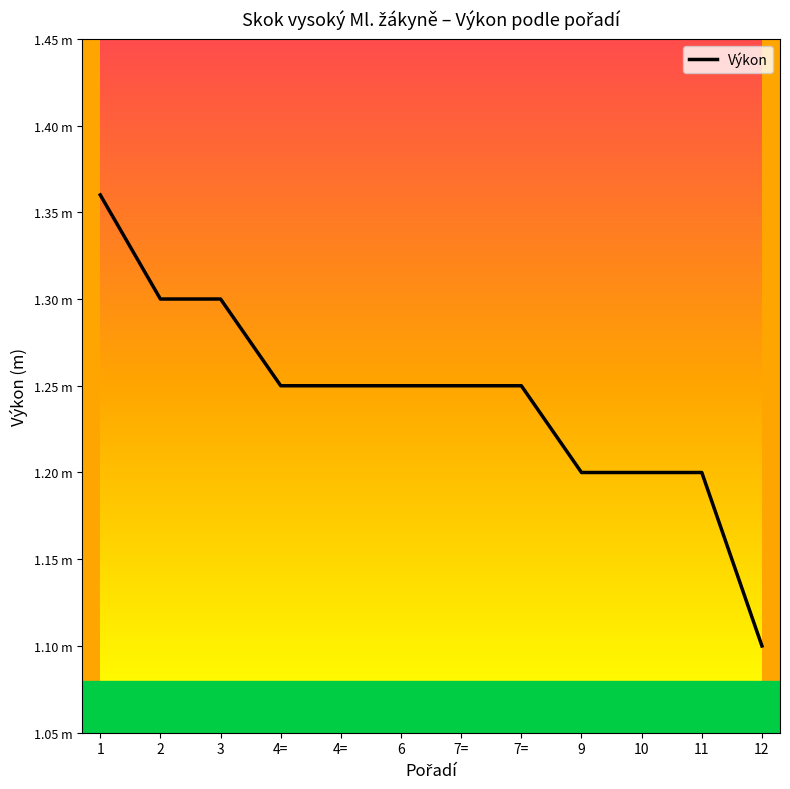

True or false: there are more than 1 points higher than both neighbors.

False